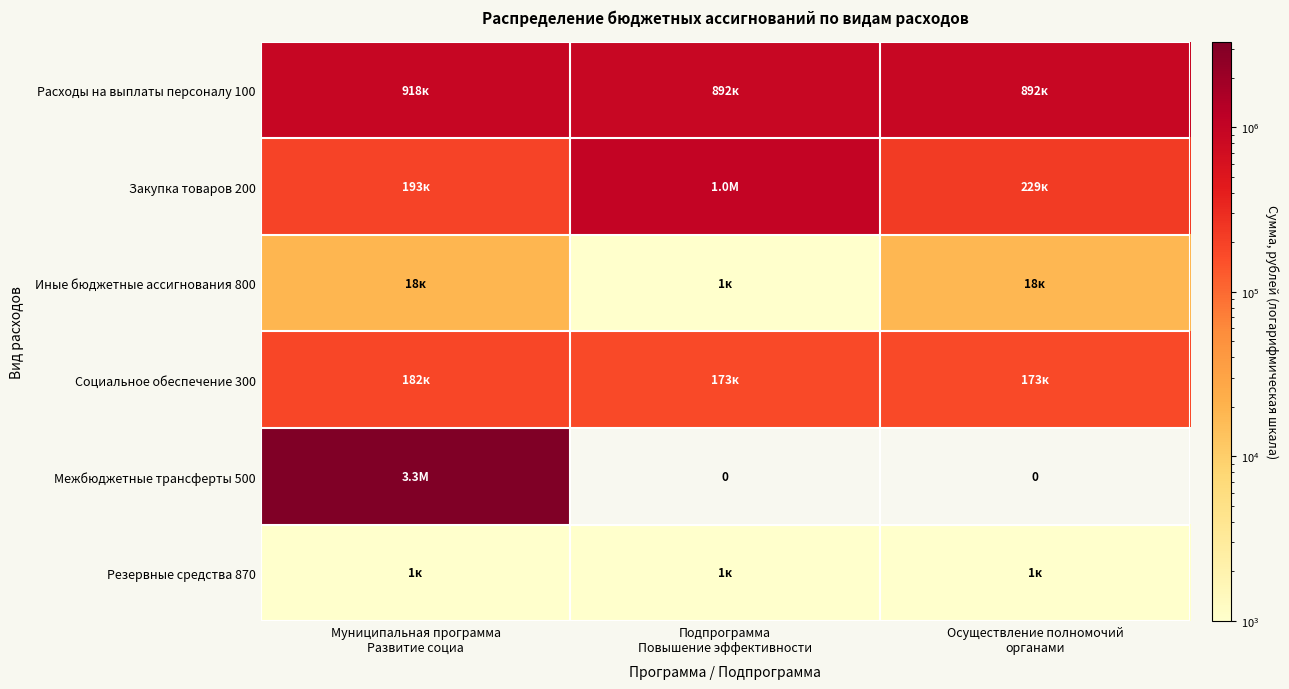

Rank the series at Муниципальная программа Развитие социа from highest to lowest value.

Межбюджетные трансферты 500, Расходы на выплаты персоналу 100, Закупка товаров 200, Социальное обеспечение 300, Иные бюджетные ассигнования 800, Резервные средства 870